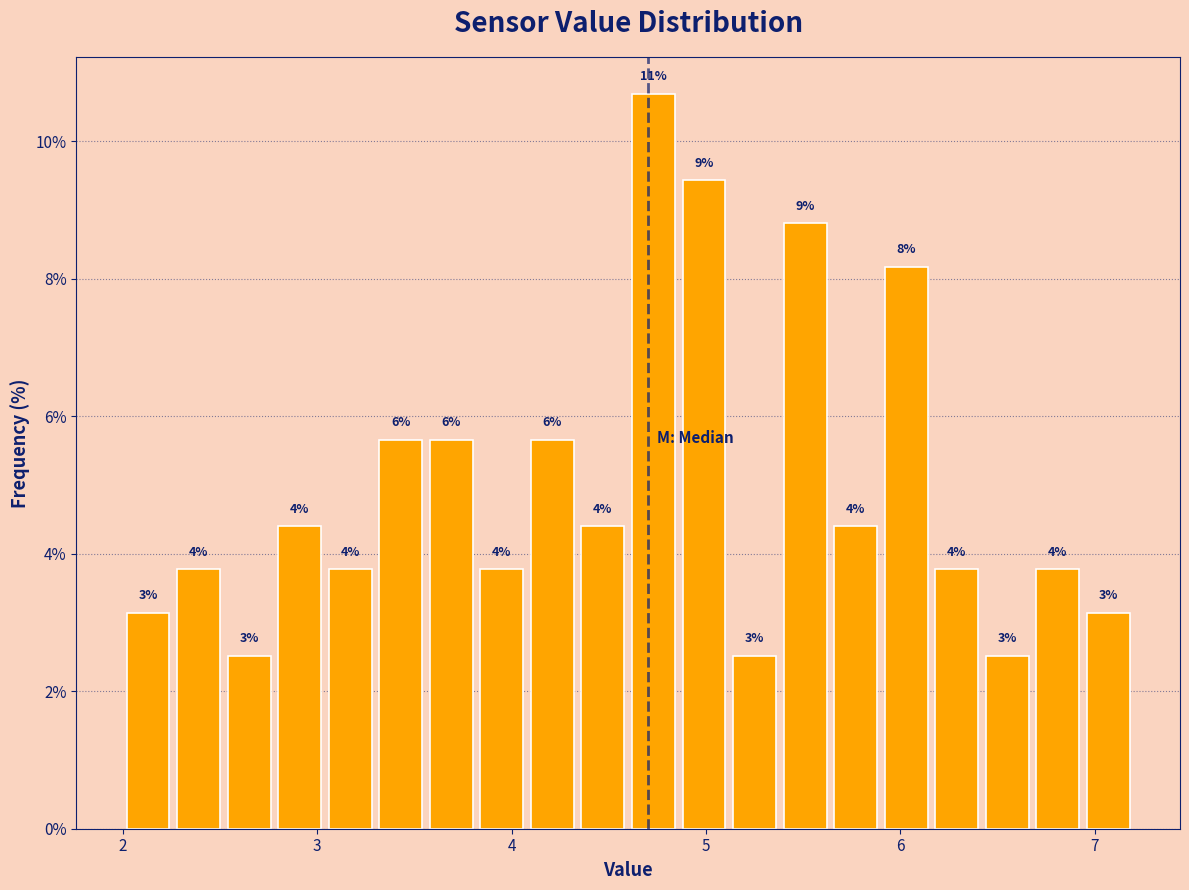

Read against the x-axis, roughly where is the centre of the tallest bar?

4.7